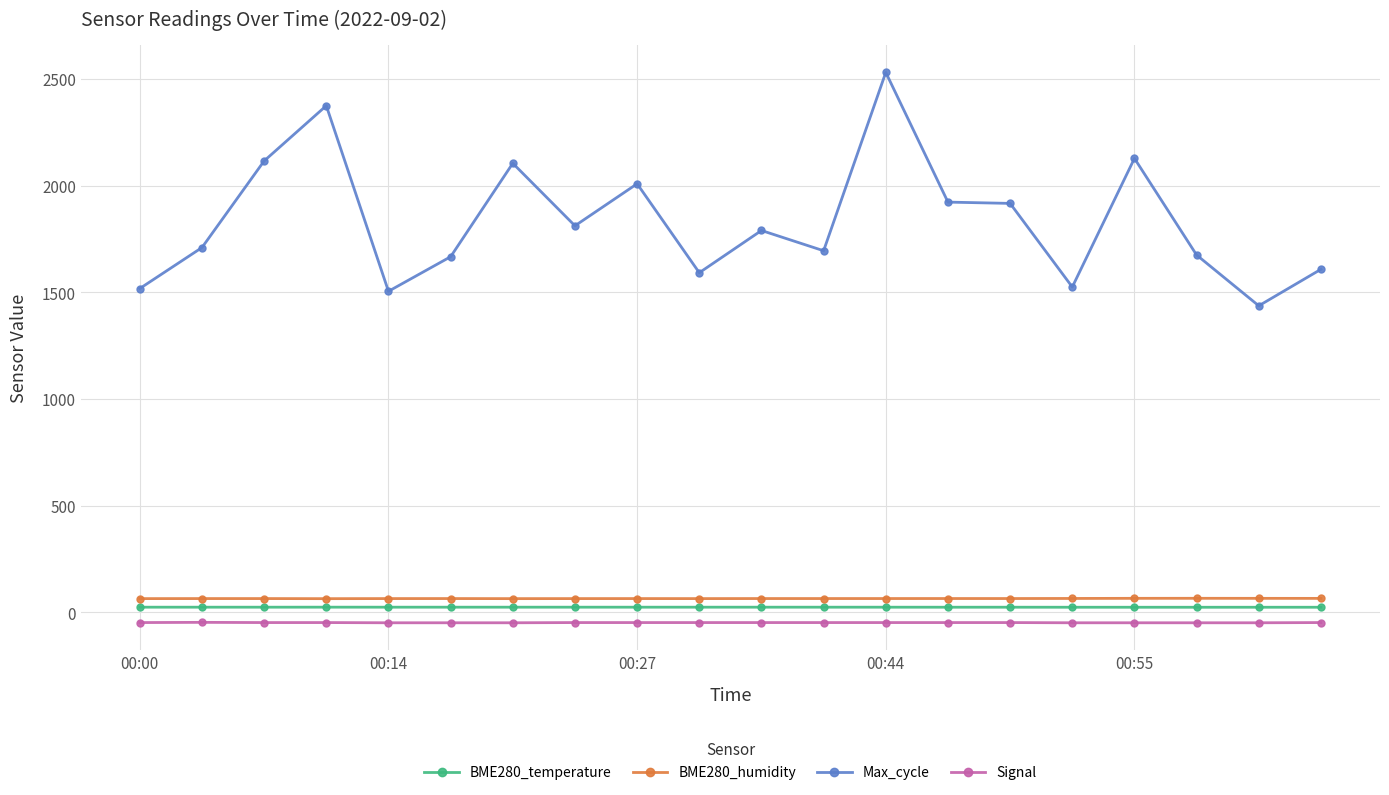

Count the number of categories in the chart.

20